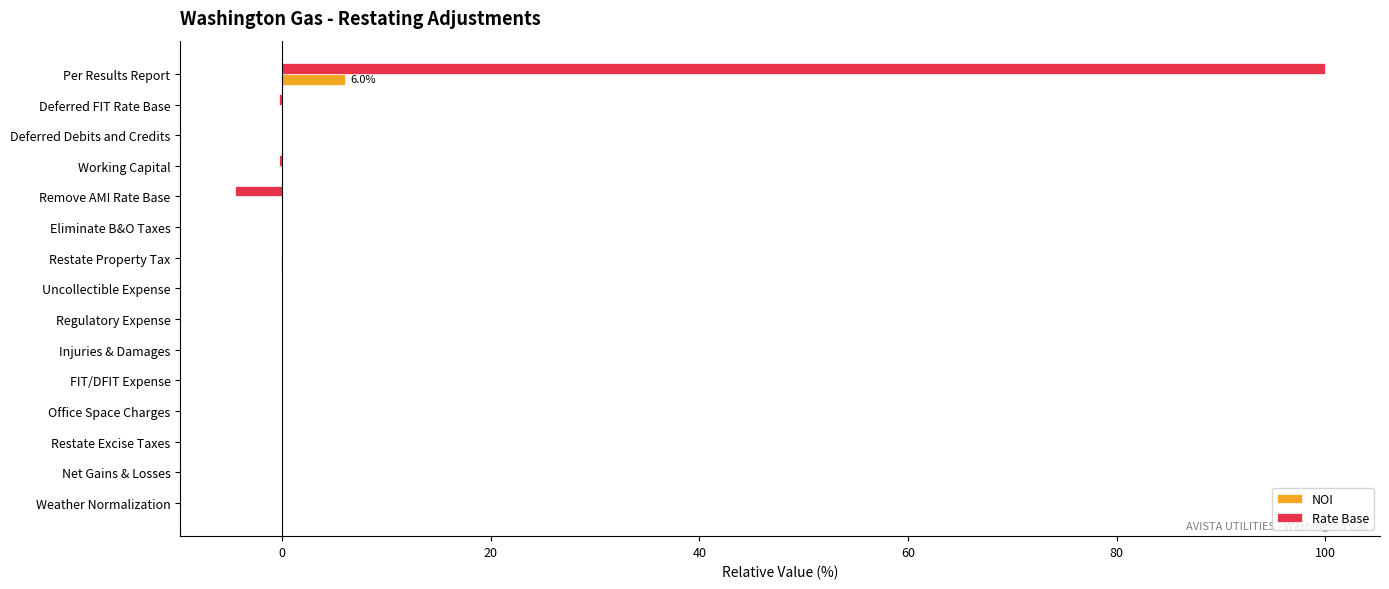

Which category has the highest value across all series?

Per Results Report